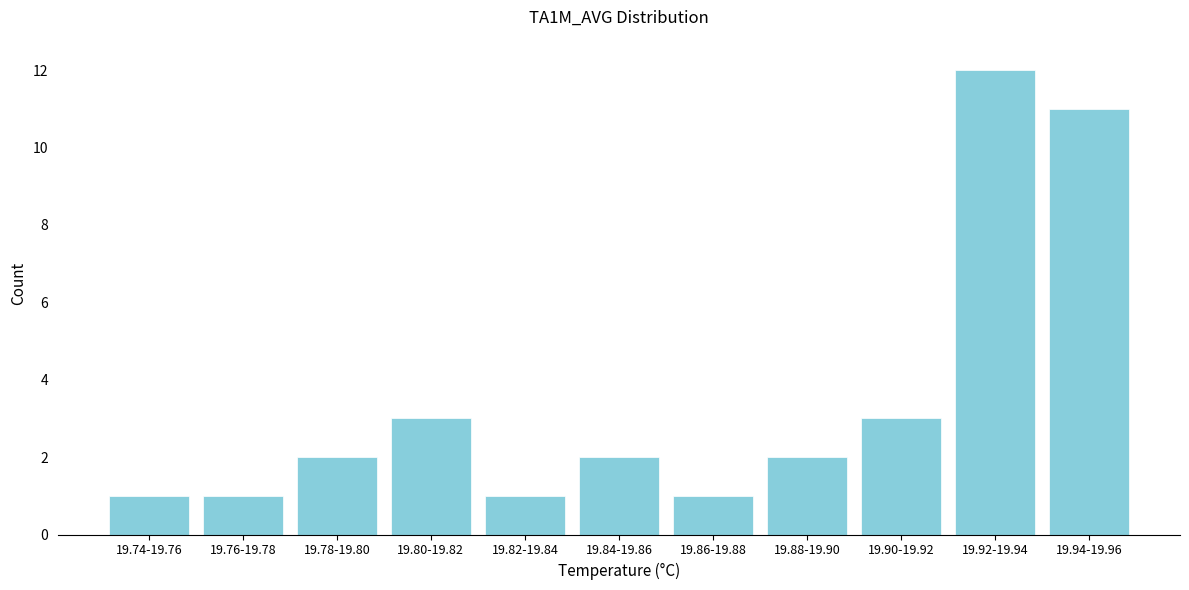

Reading right to left, what are all the values shown in this chart?

11	12	3	2	1	2	1	3	2	1	1